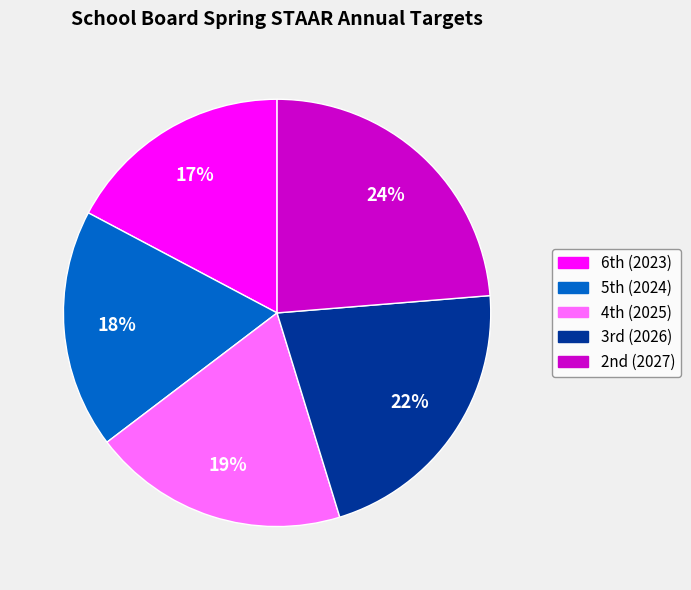

How many slices are in this pie chart?

5